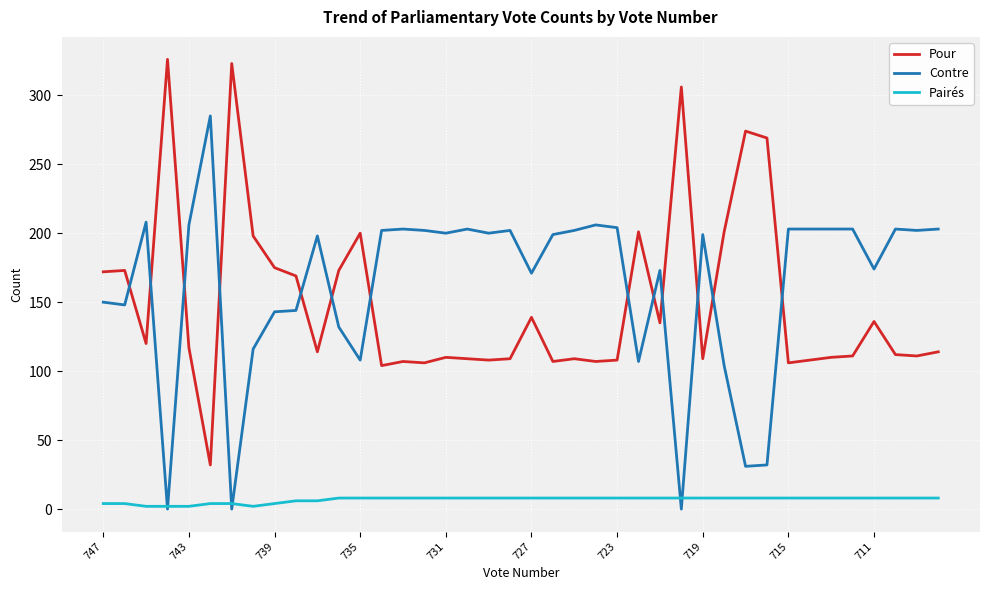

What is the highest value of the Pour series?

326